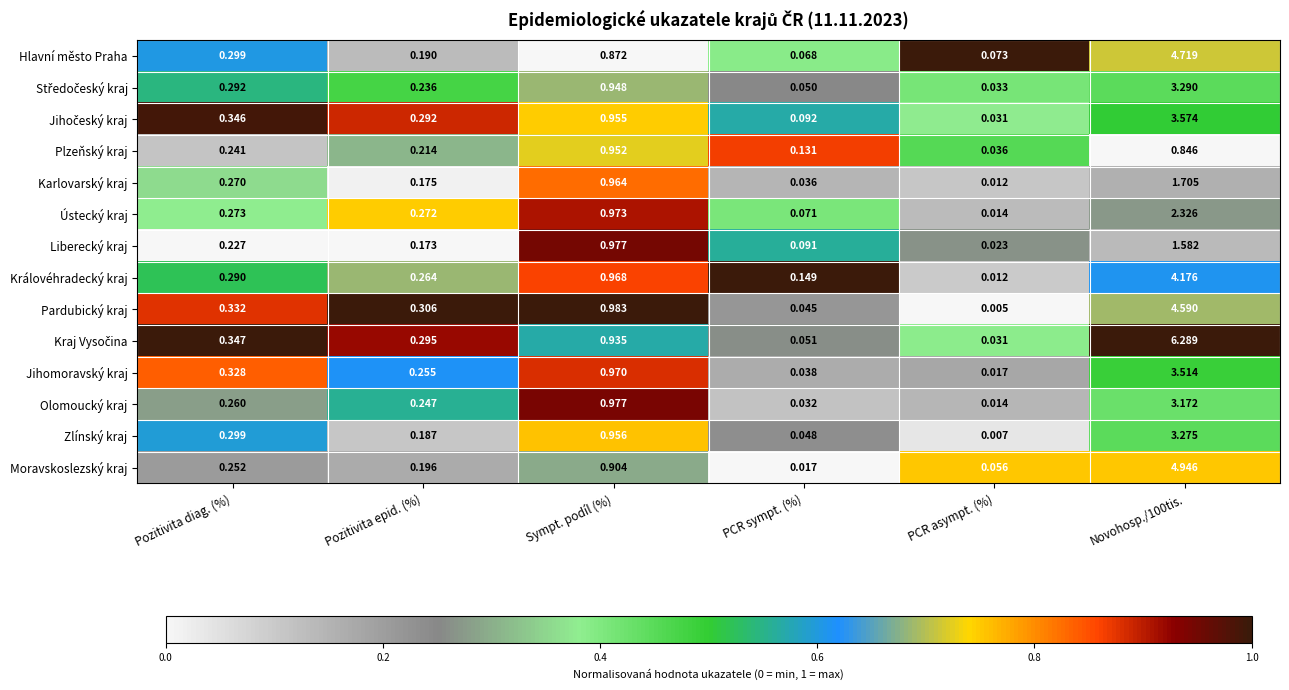

At which label does Pardubický kraj reach its minimum?

PCR asympt. (%)